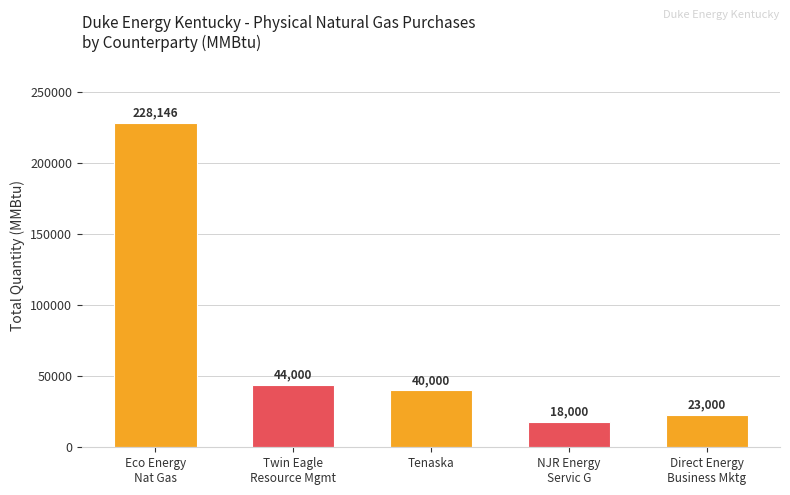

Reading left to right, transcribe all the data shown in this chart.

Eco Energy
Nat Gas=228146	Twin Eagle
Resource Mgmt=44000	Tenaska=40000	NJR Energy
Servic G=18000	Direct Energy
Business Mktg=23000